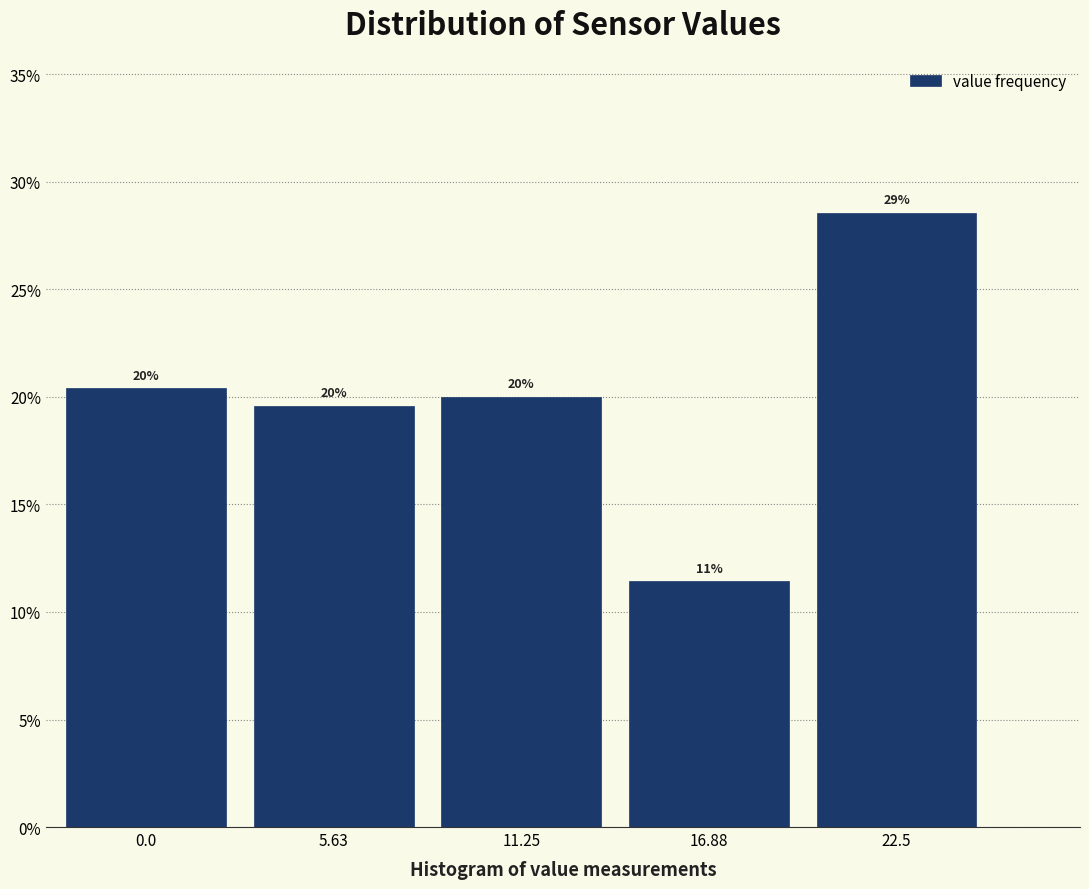

What is the value of the 1st bar from the left?

20.4